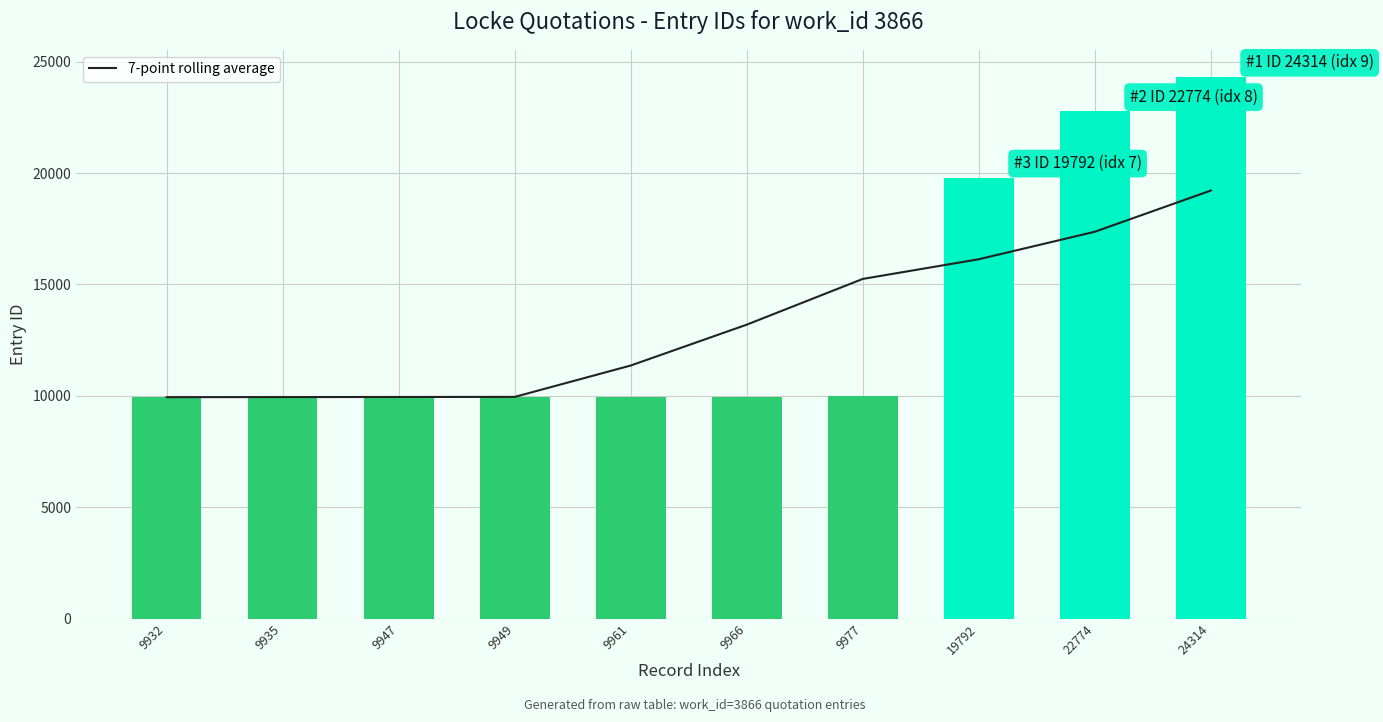

Which series has the widest spread of values?

id